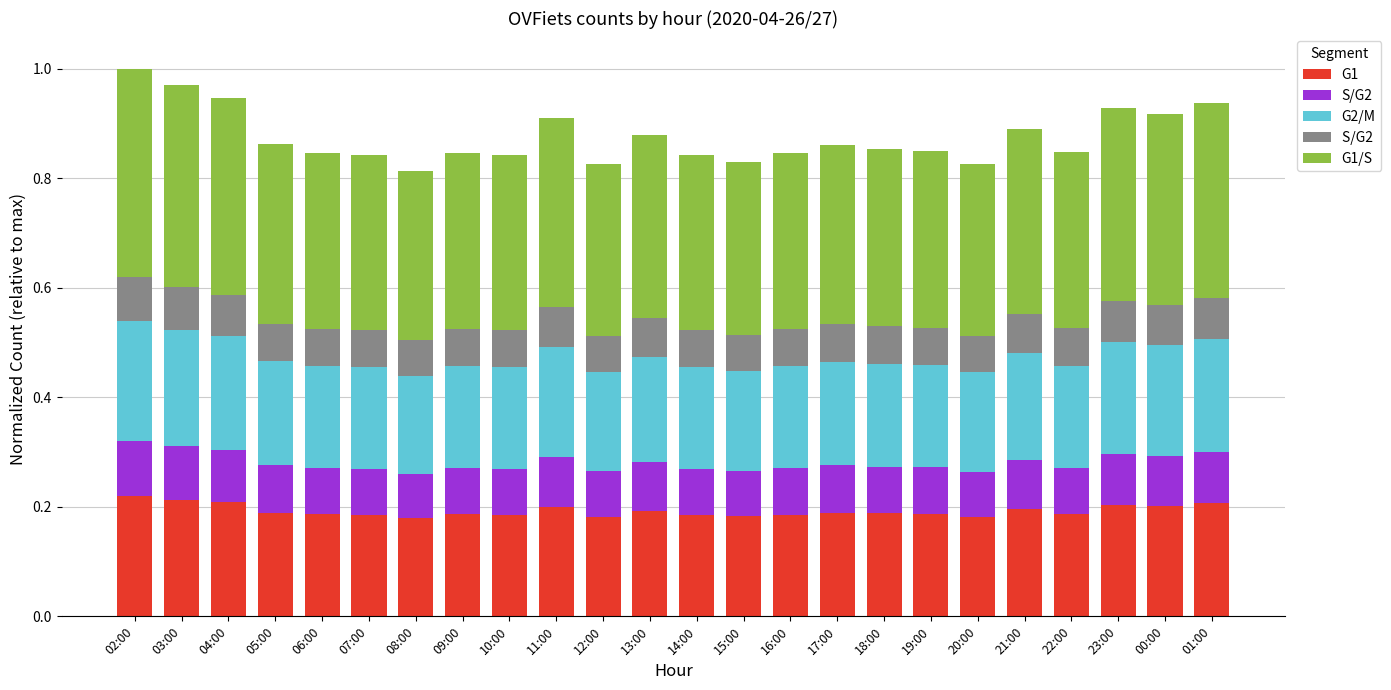

Are the bars grouped side by side (vs. stacked)?

No